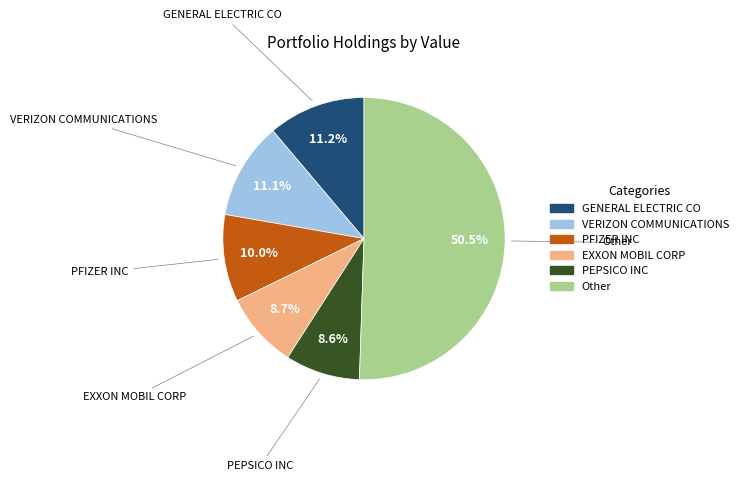

Is there any slice that represents more than half of the pie?

Yes